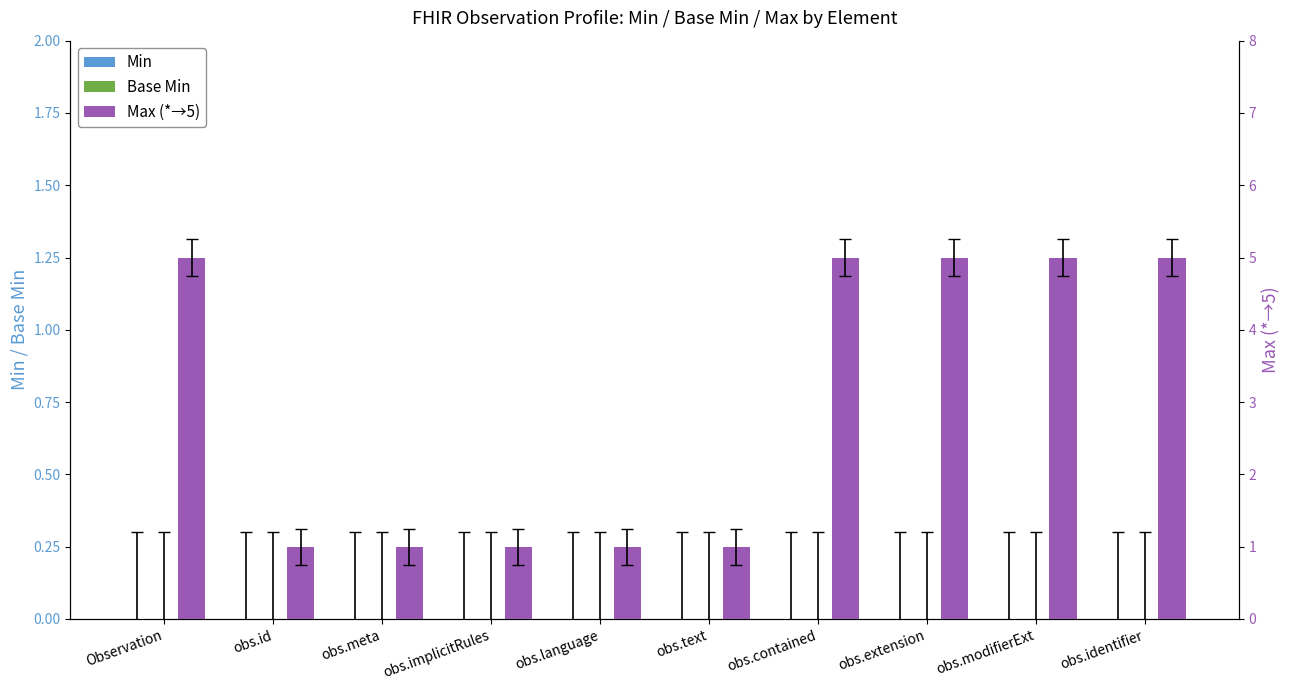

Reading left to right, what are all the values shown in this chart?

Min: Observation=0	obs.id=0	obs.meta=0	obs.implicitRules=0	obs.language=0	obs.text=0	obs.contained=0	obs.extension=0	obs.modifierExt=0	obs.identifier=0
Base Min: Observation=0	obs.id=0	obs.meta=0	obs.implicitRules=0	obs.language=0	obs.text=0	obs.contained=0	obs.extension=0	obs.modifierExt=0	obs.identifier=0
Max (*=5): Observation=5	obs.id=1	obs.meta=1	obs.implicitRules=1	obs.language=1	obs.text=1	obs.contained=5	obs.extension=5	obs.modifierExt=5	obs.identifier=5